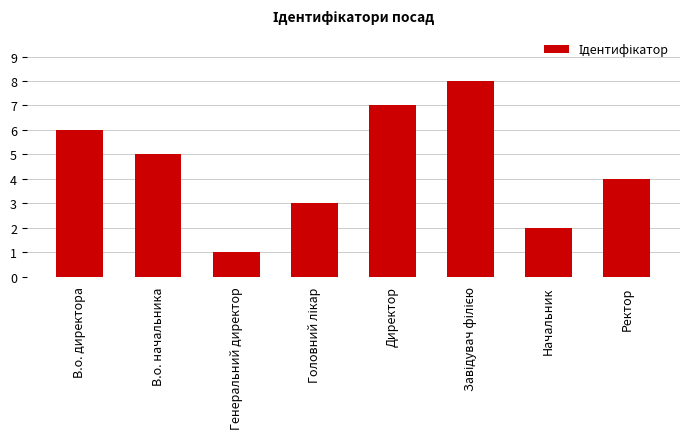

What is the sum of the values at Генеральний директор and Начальник?

3